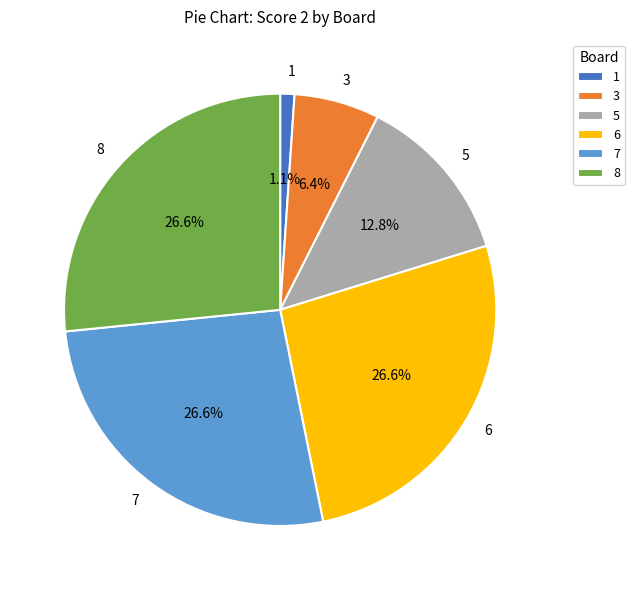

What portion of the pie excludes 7?

73.4%